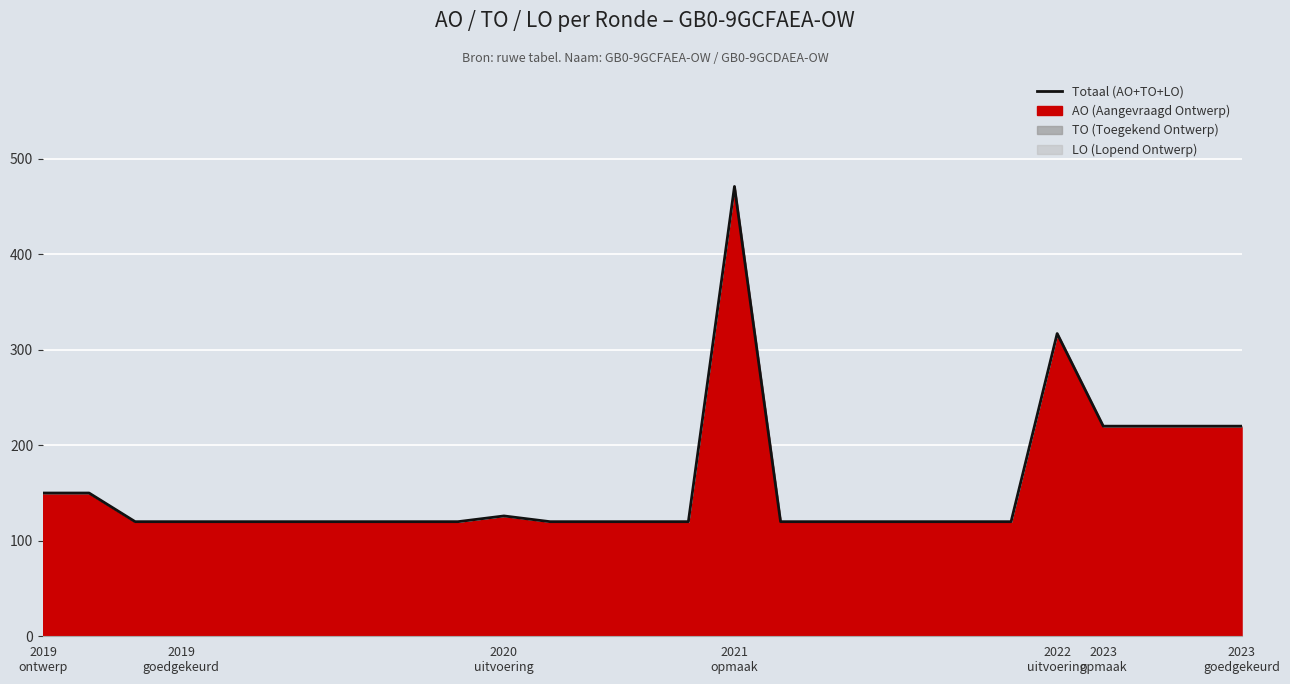

What is the difference between the maximum and minimum values?

351